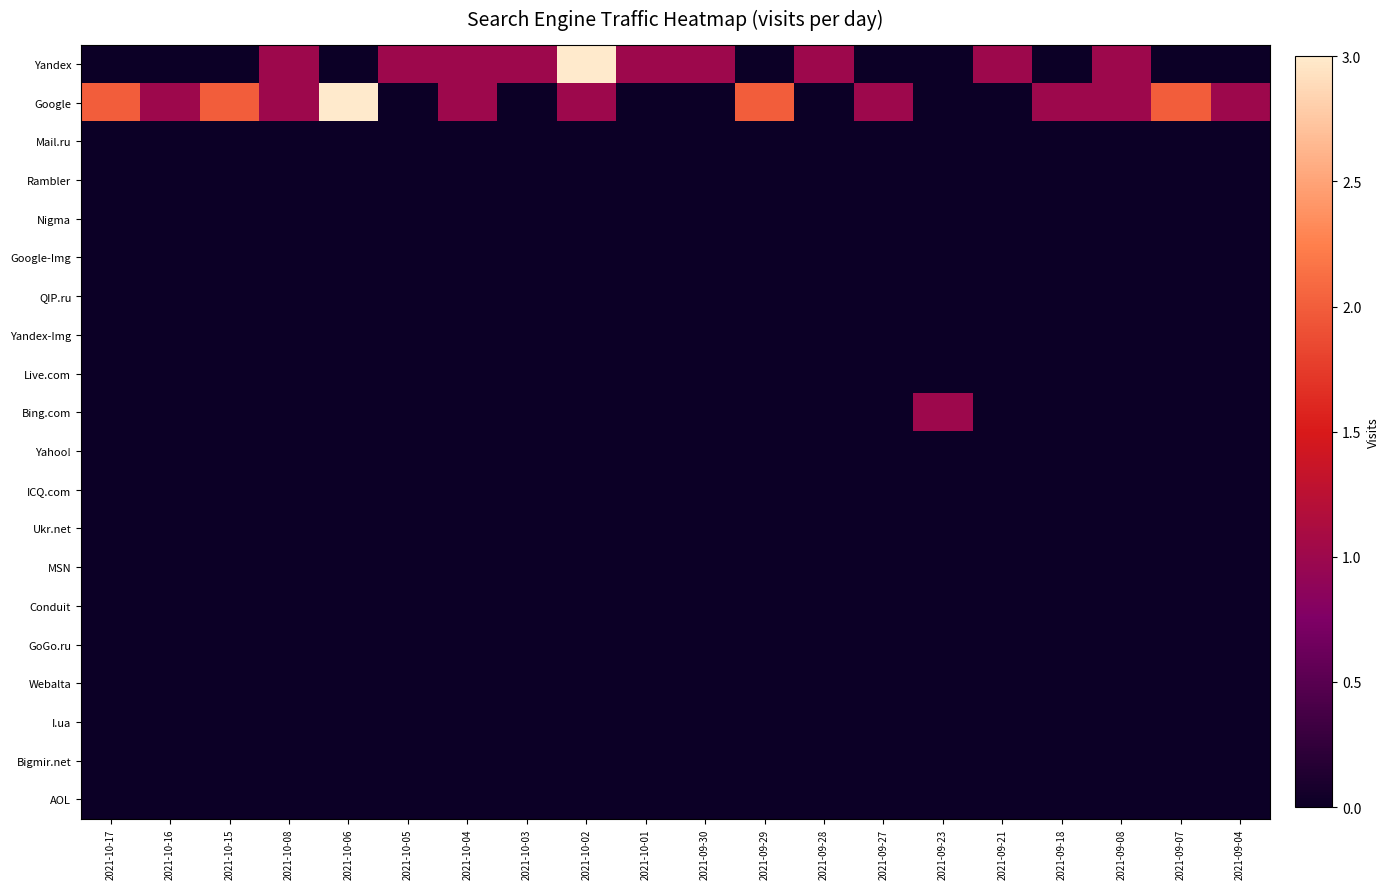

Reading right to left, extract all data points from this chart.

Yandex: 2021-09-04=0	2021-09-07=0	2021-09-08=1	2021-09-18=0	2021-09-21=1	2021-09-23=0	2021-09-27=0	2021-09-28=1	2021-09-29=0	2021-09-30=1	2021-10-01=1	2021-10-02=3	2021-10-03=1	2021-10-04=1	2021-10-05=1	2021-10-06=0	2021-10-08=1	2021-10-15=0	2021-10-16=0	2021-10-17=0
Google: 2021-09-04=1	2021-09-07=2	2021-09-08=1	2021-09-18=1	2021-09-21=0	2021-09-23=0	2021-09-27=1	2021-09-28=0	2021-09-29=2	2021-09-30=0	2021-10-01=0	2021-10-02=1	2021-10-03=0	2021-10-04=1	2021-10-05=0	2021-10-06=3	2021-10-08=1	2021-10-15=2	2021-10-16=1	2021-10-17=2
Mail.ru: 2021-09-04=0	2021-09-07=0	2021-09-08=0	2021-09-18=0	2021-09-21=0	2021-09-23=0	2021-09-27=0	2021-09-28=0	2021-09-29=0	2021-09-30=0	2021-10-01=0	2021-10-02=0	2021-10-03=0	2021-10-04=0	2021-10-05=0	2021-10-06=0	2021-10-08=0	2021-10-15=0	2021-10-16=0	2021-10-17=0
Rambler: 2021-09-04=0	2021-09-07=0	2021-09-08=0	2021-09-18=0	2021-09-21=0	2021-09-23=0	2021-09-27=0	2021-09-28=0	2021-09-29=0	2021-09-30=0	2021-10-01=0	2021-10-02=0	2021-10-03=0	2021-10-04=0	2021-10-05=0	2021-10-06=0	2021-10-08=0	2021-10-15=0	2021-10-16=0	2021-10-17=0
Nigma: 2021-09-04=0	2021-09-07=0	2021-09-08=0	2021-09-18=0	2021-09-21=0	2021-09-23=0	2021-09-27=0	2021-09-28=0	2021-09-29=0	2021-09-30=0	2021-10-01=0	2021-10-02=0	2021-10-03=0	2021-10-04=0	2021-10-05=0	2021-10-06=0	2021-10-08=0	2021-10-15=0	2021-10-16=0	2021-10-17=0
Google-Img: 2021-09-04=0	2021-09-07=0	2021-09-08=0	2021-09-18=0	2021-09-21=0	2021-09-23=0	2021-09-27=0	2021-09-28=0	2021-09-29=0	2021-09-30=0	2021-10-01=0	2021-10-02=0	2021-10-03=0	2021-10-04=0	2021-10-05=0	2021-10-06=0	2021-10-08=0	2021-10-15=0	2021-10-16=0	2021-10-17=0
QIP.ru: 2021-09-04=0	2021-09-07=0	2021-09-08=0	2021-09-18=0	2021-09-21=0	2021-09-23=0	2021-09-27=0	2021-09-28=0	2021-09-29=0	2021-09-30=0	2021-10-01=0	2021-10-02=0	2021-10-03=0	2021-10-04=0	2021-10-05=0	2021-10-06=0	2021-10-08=0	2021-10-15=0	2021-10-16=0	2021-10-17=0
Yandex-Img: 2021-09-04=0	2021-09-07=0	2021-09-08=0	2021-09-18=0	2021-09-21=0	2021-09-23=0	2021-09-27=0	2021-09-28=0	2021-09-29=0	2021-09-30=0	2021-10-01=0	2021-10-02=0	2021-10-03=0	2021-10-04=0	2021-10-05=0	2021-10-06=0	2021-10-08=0	2021-10-15=0	2021-10-16=0	2021-10-17=0
Live.com: 2021-09-04=0	2021-09-07=0	2021-09-08=0	2021-09-18=0	2021-09-21=0	2021-09-23=0	2021-09-27=0	2021-09-28=0	2021-09-29=0	2021-09-30=0	2021-10-01=0	2021-10-02=0	2021-10-03=0	2021-10-04=0	2021-10-05=0	2021-10-06=0	2021-10-08=0	2021-10-15=0	2021-10-16=0	2021-10-17=0
Bing.com: 2021-09-04=0	2021-09-07=0	2021-09-08=0	2021-09-18=0	2021-09-21=0	2021-09-23=1	2021-09-27=0	2021-09-28=0	2021-09-29=0	2021-09-30=0	2021-10-01=0	2021-10-02=0	2021-10-03=0	2021-10-04=0	2021-10-05=0	2021-10-06=0	2021-10-08=0	2021-10-15=0	2021-10-16=0	2021-10-17=0
Yahoo!: 2021-09-04=0	2021-09-07=0	2021-09-08=0	2021-09-18=0	2021-09-21=0	2021-09-23=0	2021-09-27=0	2021-09-28=0	2021-09-29=0	2021-09-30=0	2021-10-01=0	2021-10-02=0	2021-10-03=0	2021-10-04=0	2021-10-05=0	2021-10-06=0	2021-10-08=0	2021-10-15=0	2021-10-16=0	2021-10-17=0
ICQ.com: 2021-09-04=0	2021-09-07=0	2021-09-08=0	2021-09-18=0	2021-09-21=0	2021-09-23=0	2021-09-27=0	2021-09-28=0	2021-09-29=0	2021-09-30=0	2021-10-01=0	2021-10-02=0	2021-10-03=0	2021-10-04=0	2021-10-05=0	2021-10-06=0	2021-10-08=0	2021-10-15=0	2021-10-16=0	2021-10-17=0
Ukr.net: 2021-09-04=0	2021-09-07=0	2021-09-08=0	2021-09-18=0	2021-09-21=0	2021-09-23=0	2021-09-27=0	2021-09-28=0	2021-09-29=0	2021-09-30=0	2021-10-01=0	2021-10-02=0	2021-10-03=0	2021-10-04=0	2021-10-05=0	2021-10-06=0	2021-10-08=0	2021-10-15=0	2021-10-16=0	2021-10-17=0
MSN: 2021-09-04=0	2021-09-07=0	2021-09-08=0	2021-09-18=0	2021-09-21=0	2021-09-23=0	2021-09-27=0	2021-09-28=0	2021-09-29=0	2021-09-30=0	2021-10-01=0	2021-10-02=0	2021-10-03=0	2021-10-04=0	2021-10-05=0	2021-10-06=0	2021-10-08=0	2021-10-15=0	2021-10-16=0	2021-10-17=0
Conduit: 2021-09-04=0	2021-09-07=0	2021-09-08=0	2021-09-18=0	2021-09-21=0	2021-09-23=0	2021-09-27=0	2021-09-28=0	2021-09-29=0	2021-09-30=0	2021-10-01=0	2021-10-02=0	2021-10-03=0	2021-10-04=0	2021-10-05=0	2021-10-06=0	2021-10-08=0	2021-10-15=0	2021-10-16=0	2021-10-17=0
GoGo.ru: 2021-09-04=0	2021-09-07=0	2021-09-08=0	2021-09-18=0	2021-09-21=0	2021-09-23=0	2021-09-27=0	2021-09-28=0	2021-09-29=0	2021-09-30=0	2021-10-01=0	2021-10-02=0	2021-10-03=0	2021-10-04=0	2021-10-05=0	2021-10-06=0	2021-10-08=0	2021-10-15=0	2021-10-16=0	2021-10-17=0
Webalta: 2021-09-04=0	2021-09-07=0	2021-09-08=0	2021-09-18=0	2021-09-21=0	2021-09-23=0	2021-09-27=0	2021-09-28=0	2021-09-29=0	2021-09-30=0	2021-10-01=0	2021-10-02=0	2021-10-03=0	2021-10-04=0	2021-10-05=0	2021-10-06=0	2021-10-08=0	2021-10-15=0	2021-10-16=0	2021-10-17=0
I.ua: 2021-09-04=0	2021-09-07=0	2021-09-08=0	2021-09-18=0	2021-09-21=0	2021-09-23=0	2021-09-27=0	2021-09-28=0	2021-09-29=0	2021-09-30=0	2021-10-01=0	2021-10-02=0	2021-10-03=0	2021-10-04=0	2021-10-05=0	2021-10-06=0	2021-10-08=0	2021-10-15=0	2021-10-16=0	2021-10-17=0
Bigmir.net: 2021-09-04=0	2021-09-07=0	2021-09-08=0	2021-09-18=0	2021-09-21=0	2021-09-23=0	2021-09-27=0	2021-09-28=0	2021-09-29=0	2021-09-30=0	2021-10-01=0	2021-10-02=0	2021-10-03=0	2021-10-04=0	2021-10-05=0	2021-10-06=0	2021-10-08=0	2021-10-15=0	2021-10-16=0	2021-10-17=0
AOL: 2021-09-04=0	2021-09-07=0	2021-09-08=0	2021-09-18=0	2021-09-21=0	2021-09-23=0	2021-09-27=0	2021-09-28=0	2021-09-29=0	2021-09-30=0	2021-10-01=0	2021-10-02=0	2021-10-03=0	2021-10-04=0	2021-10-05=0	2021-10-06=0	2021-10-08=0	2021-10-15=0	2021-10-16=0	2021-10-17=0